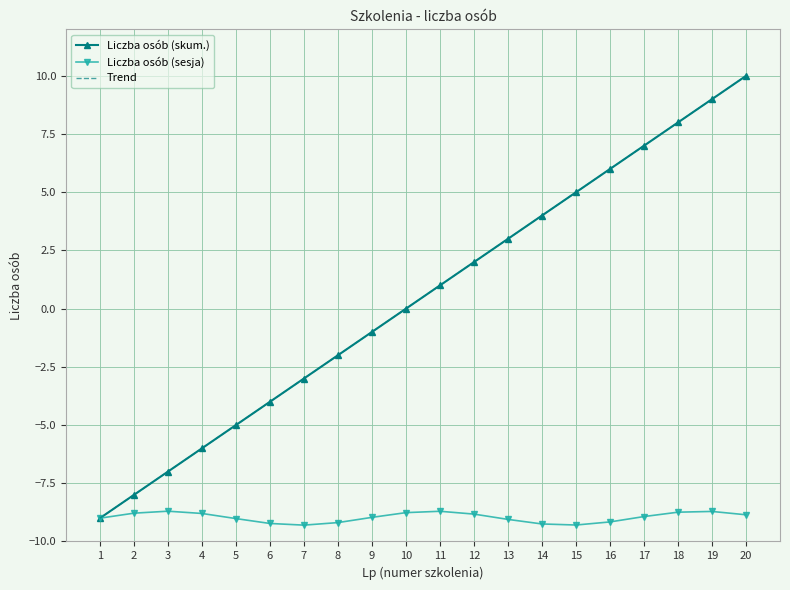

True or false: Liczba osób (sesja) and Liczba osób (skum.) cross at least once.

False